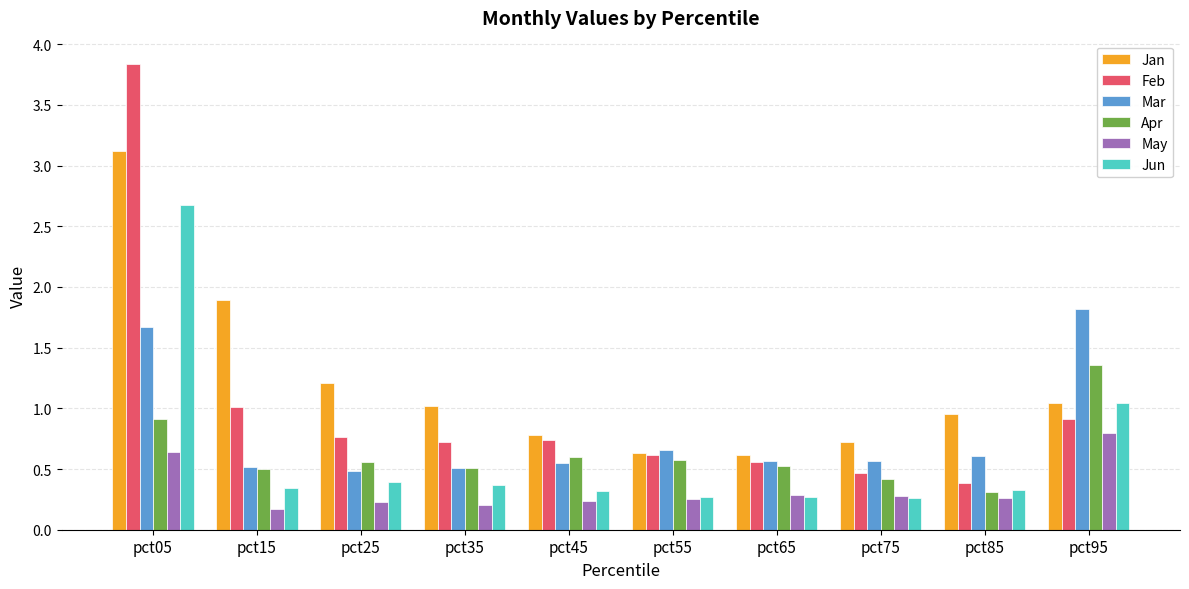

The Mar series shows 0.3 at pct35. True or false?

False